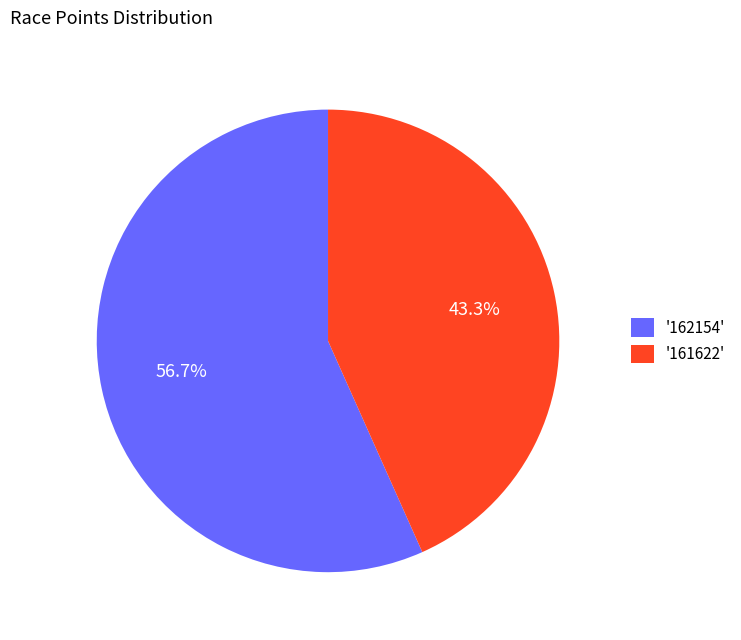

Rank the categories by value from highest to lowest.

'162154', '161622'